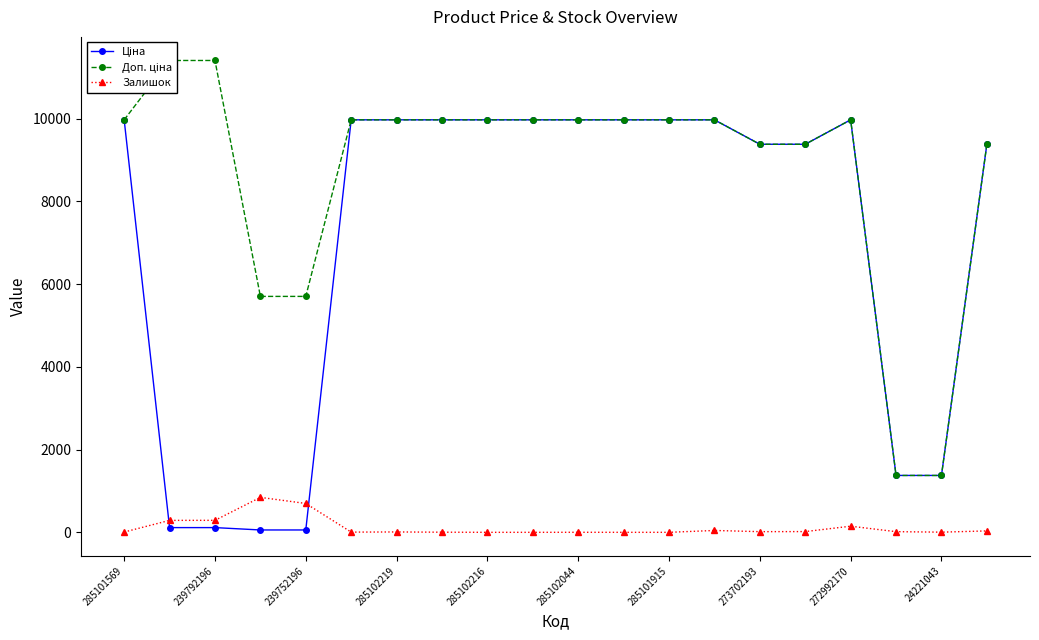

How many interior local valleys does the Залишок series have?

3